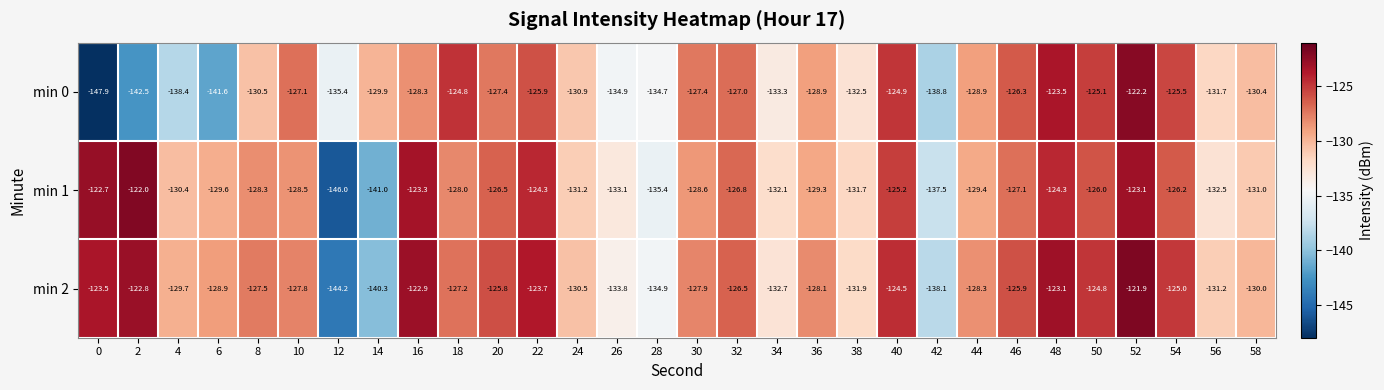

What is the difference between the min 2 values at 58 and 46?

4.1